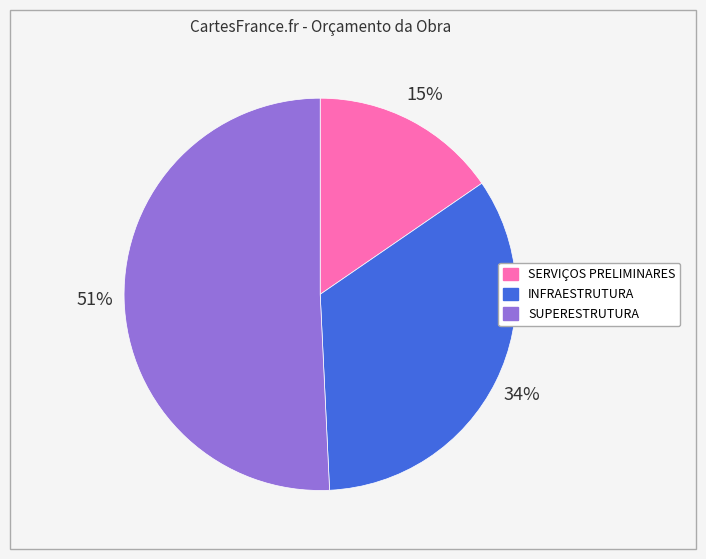

Combined, do INFRAESTRUTURA and SUPERESTRUTURA account for over 50%?

Yes